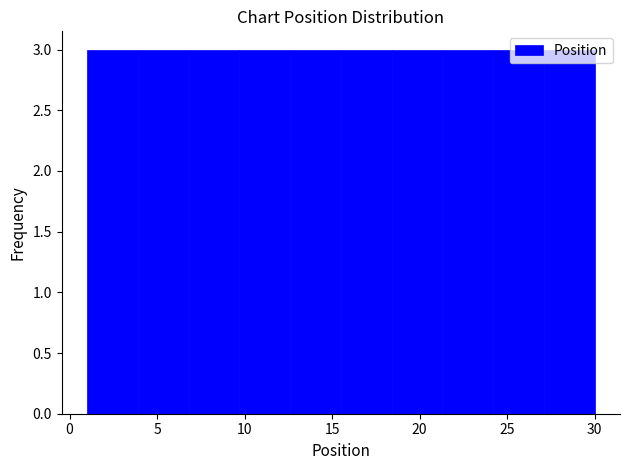

What is the height of the bar covering 24.2 to 27.1 on the x-axis? Neither the bar edges nor the heights are printed on the chart, so give them approximately, as read against the axes.

3